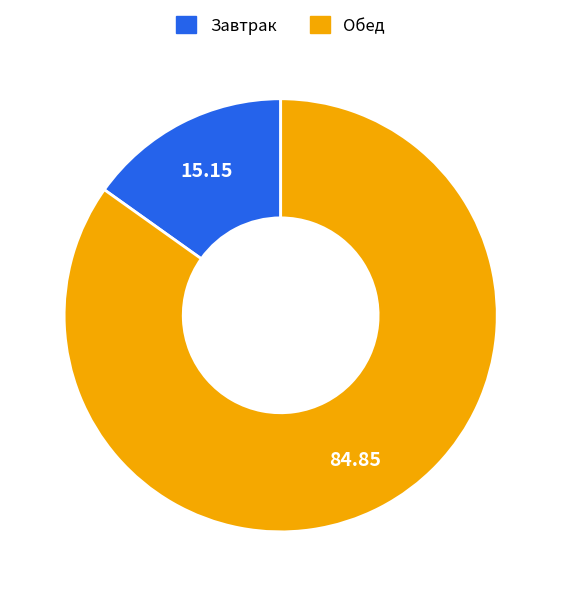

What is the majority slice?

Обед